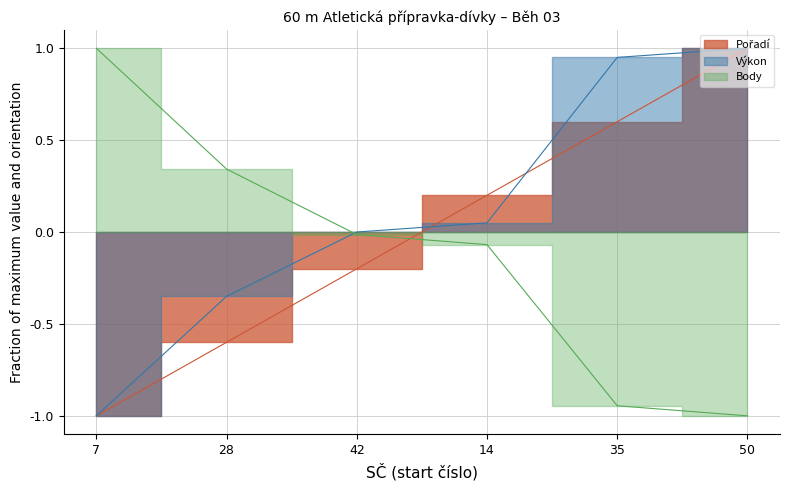

What is the spread (max minus min) of values at 7?

2.0